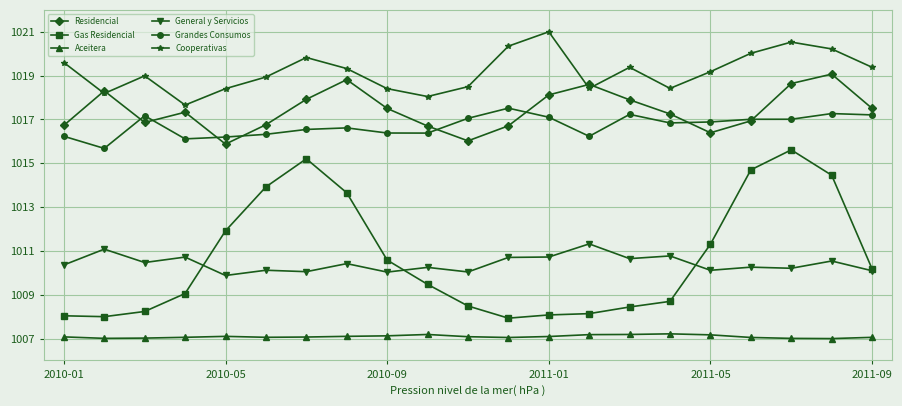

True or false: Cooperativas and Gas Residencial intersect in this chart.

False